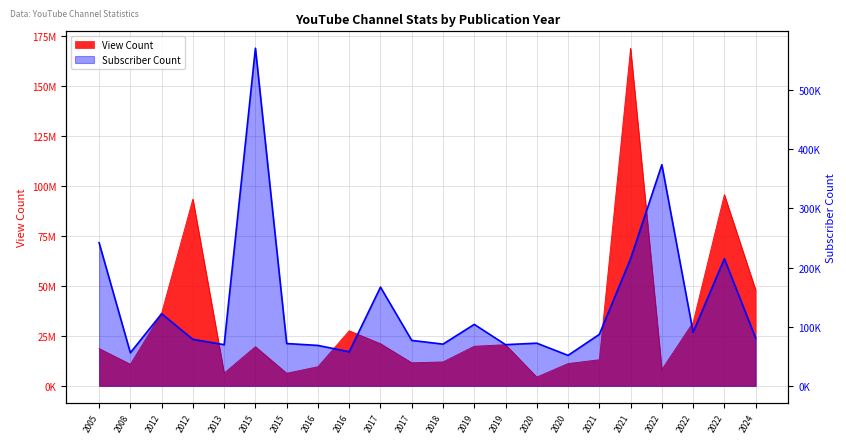

Where is the data nearest to the value 311300?

2022